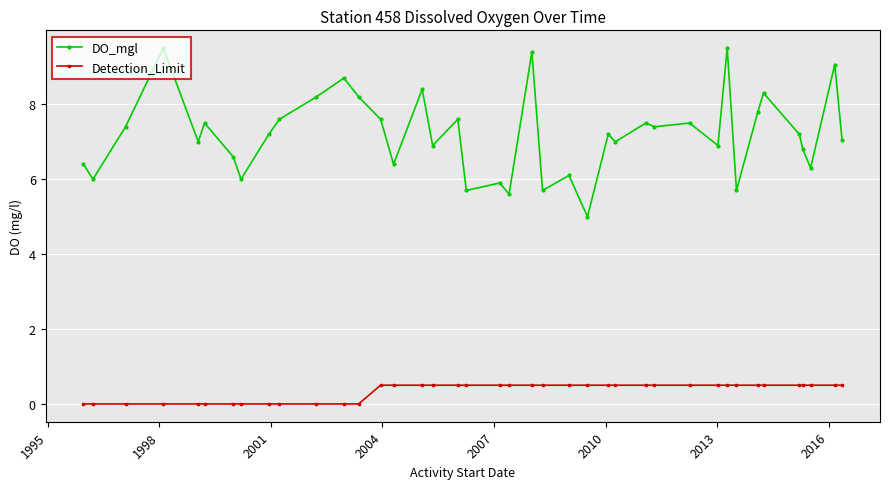

Which series has the largest range (max minus min)?

DO_mgl